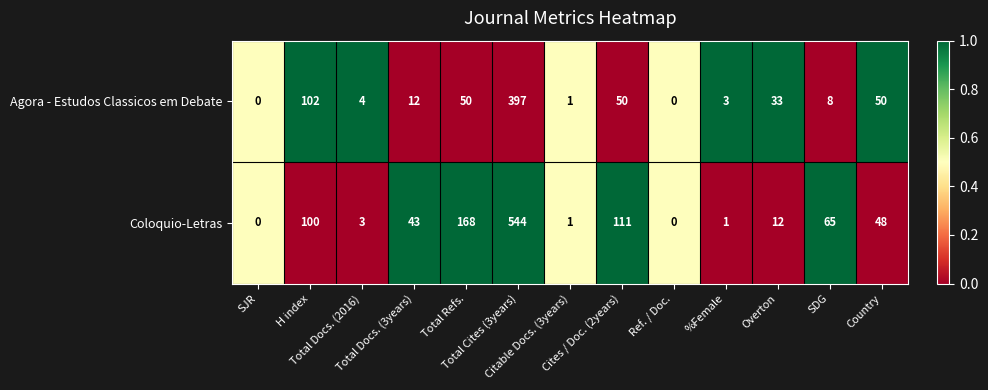

What is the total value across all series at Total Cites (3years)?

941